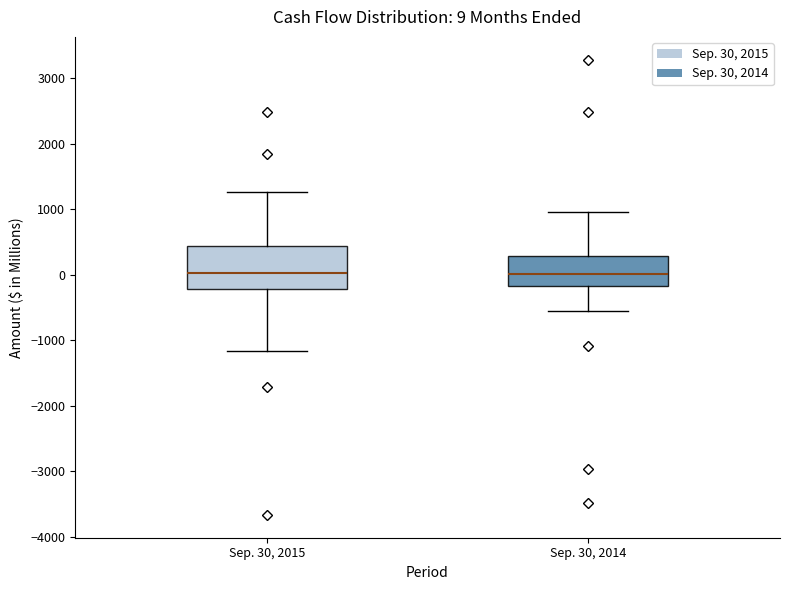

Comparing the boxes themselves (not the whiskers), which one is the tallest?

Sep. 30, 2015